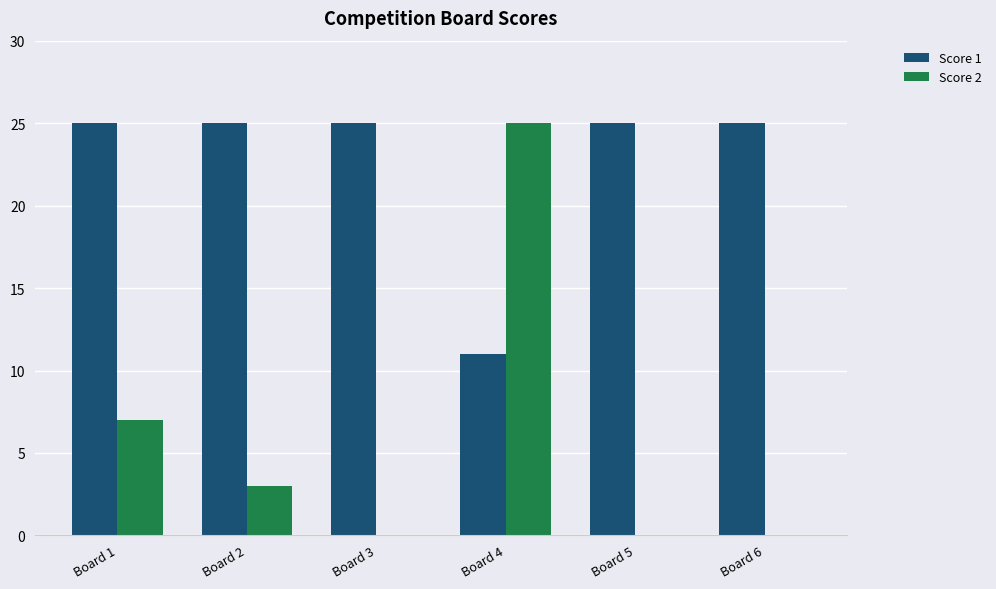

Between Board 2 and Board 6, which series saw the biggest shift?

Score 2